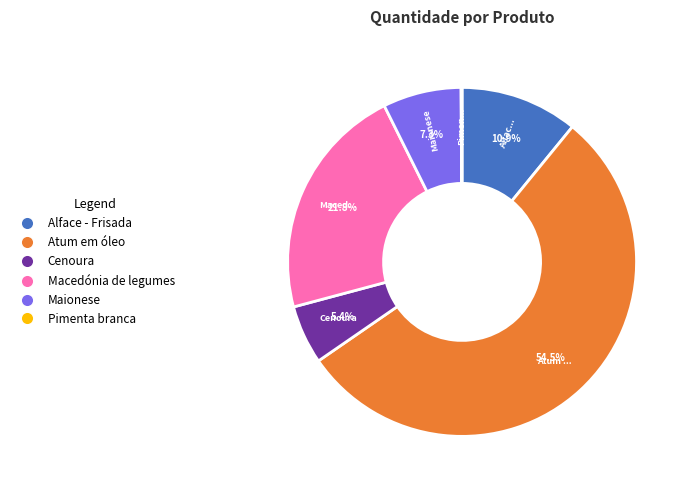

Which category accounts for the majority?

Atum em óleo